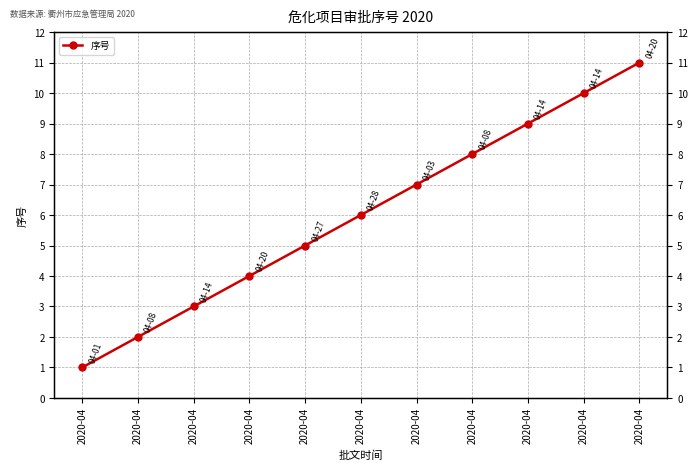

At which label is the value closest to 6?

2020-04